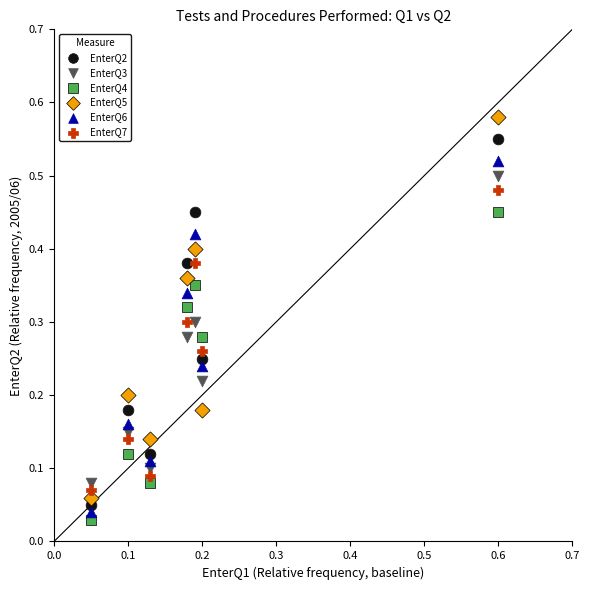

Which series reaches the minimum Y coordinate?

EnterQ4